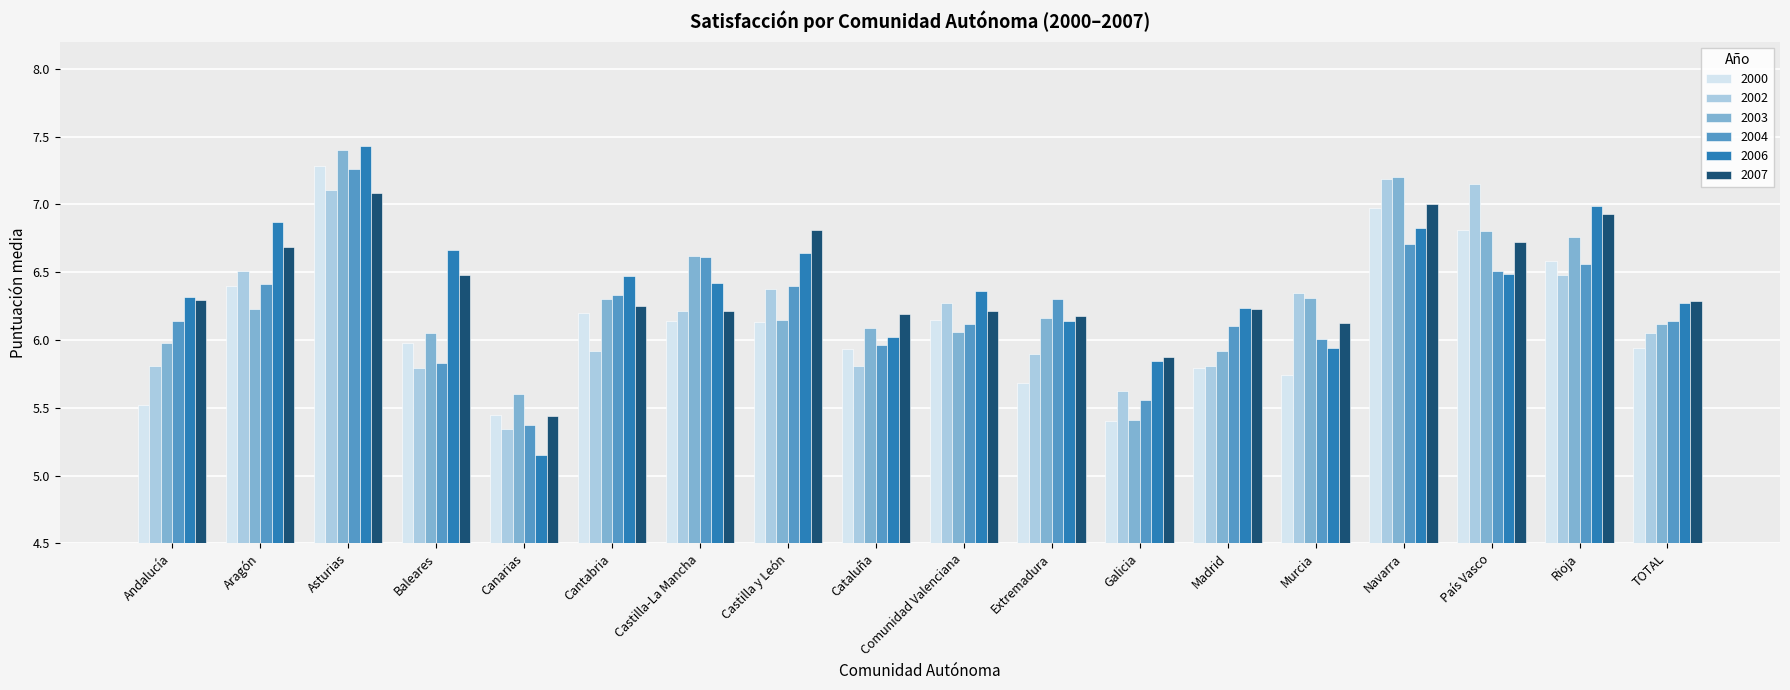

Is the value of 2007 at Cantabria greater than the value of 2002 at Andalucía?

Yes